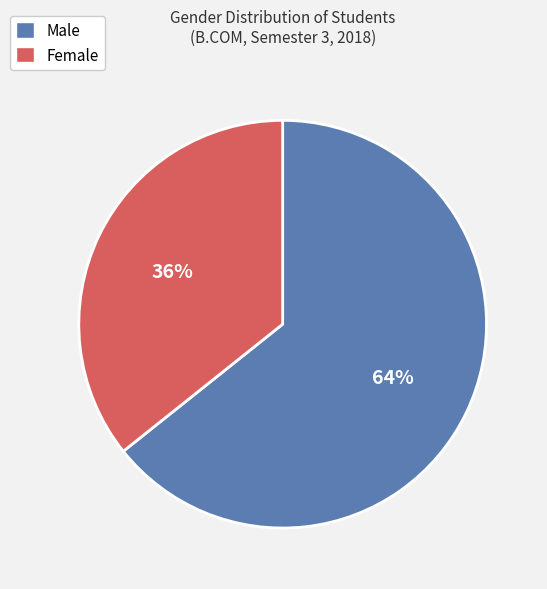

Which has a higher value, Female or Male?

Male